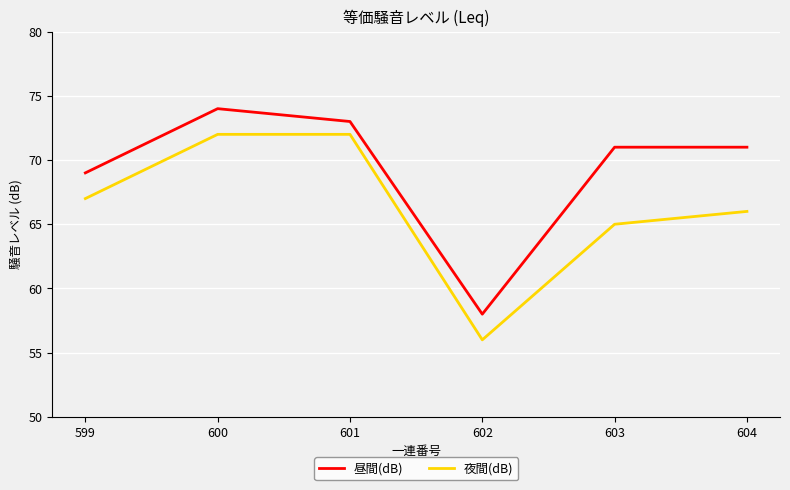

What is the total value across all series at 604?

137